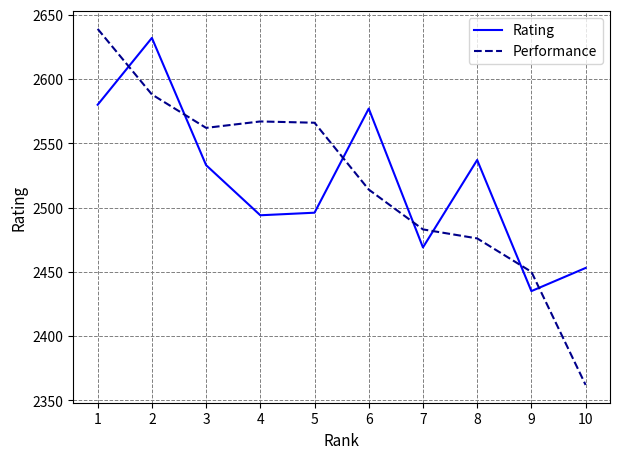

What value does the Rating series have at 5?

2496